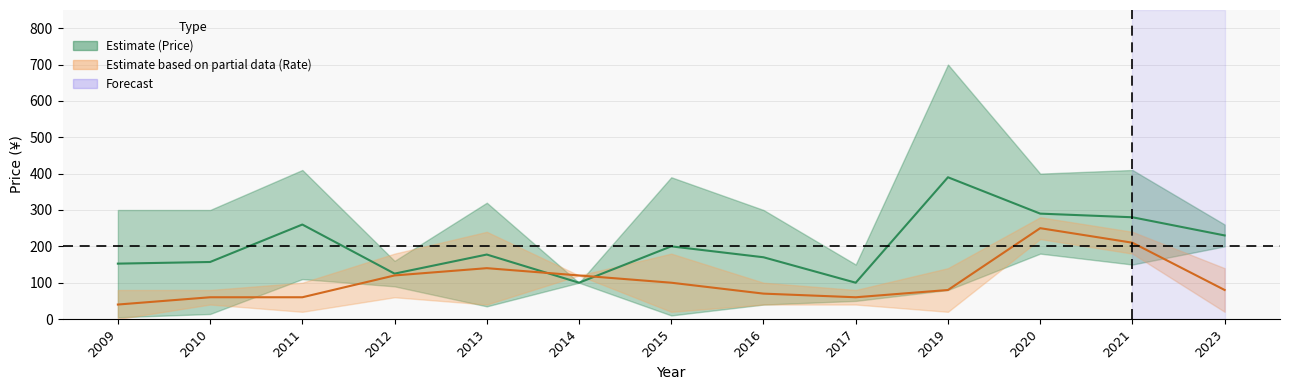

True or false: Rate midpoint has a value of 250.0 at 2020.

True